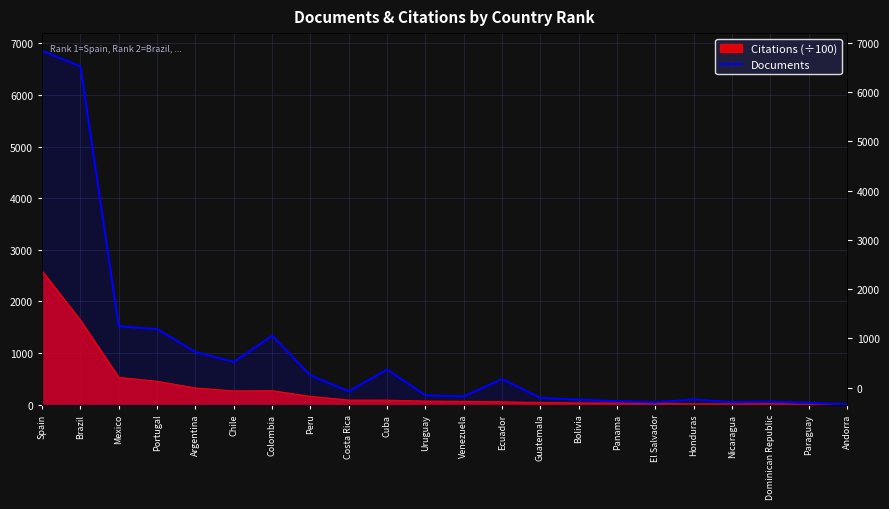

Where does the data first go above 259?

Spain